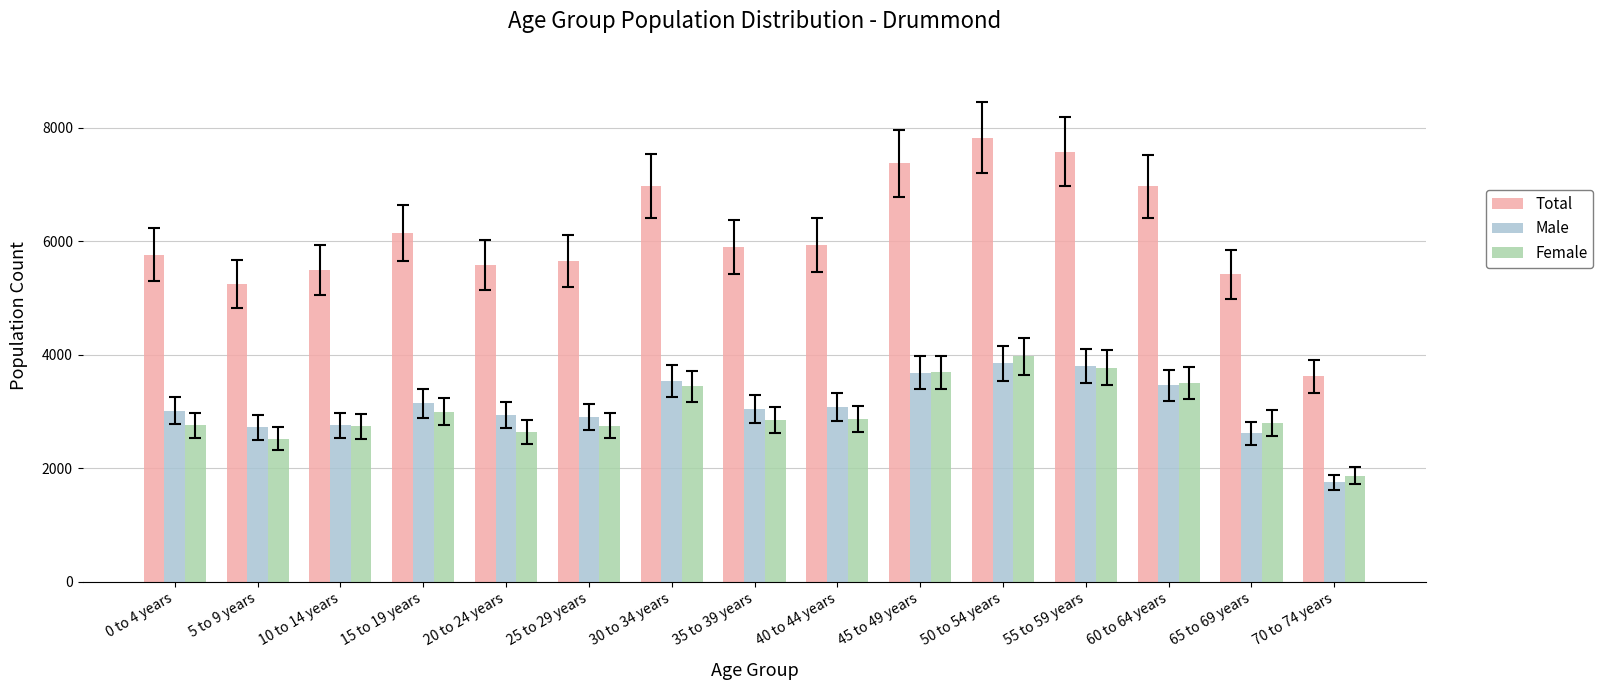

What is the sum of the Total values at 25 to 29 years and 0 to 4 years?

11415